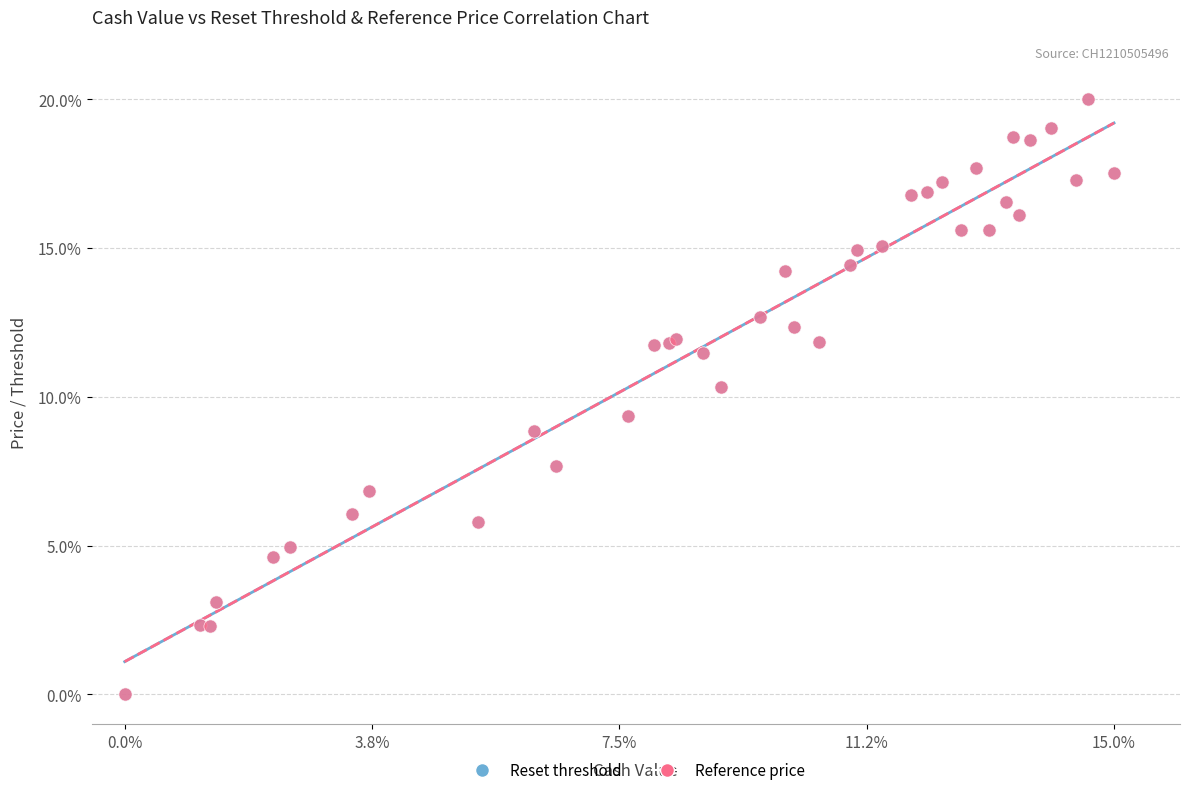

What are all the series names shown in the legend?

Reset threshold, Reference price